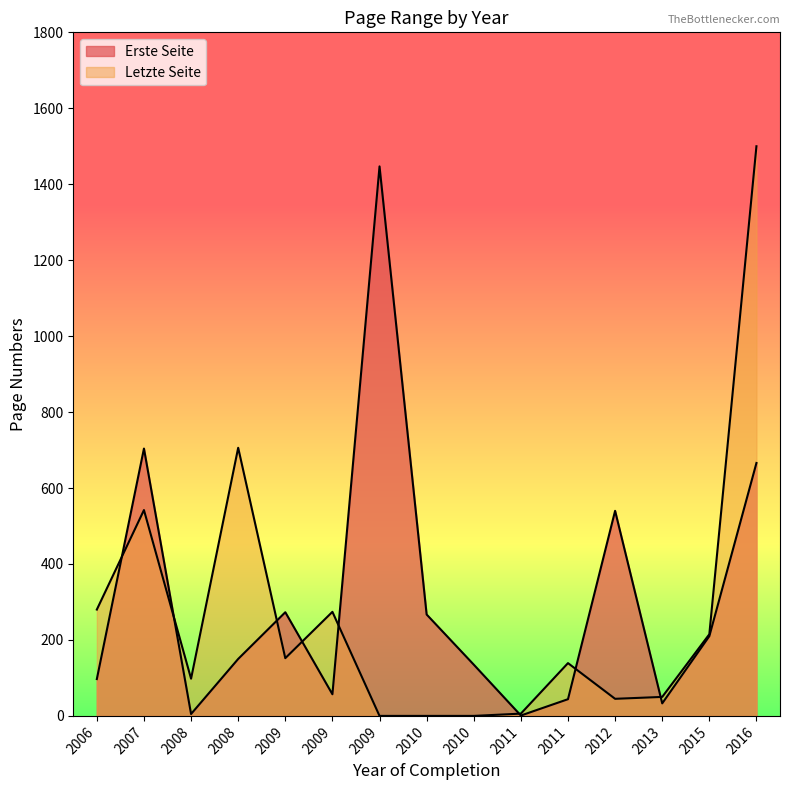

True or false: Erste Seite has a value of 84 at 2009.

False